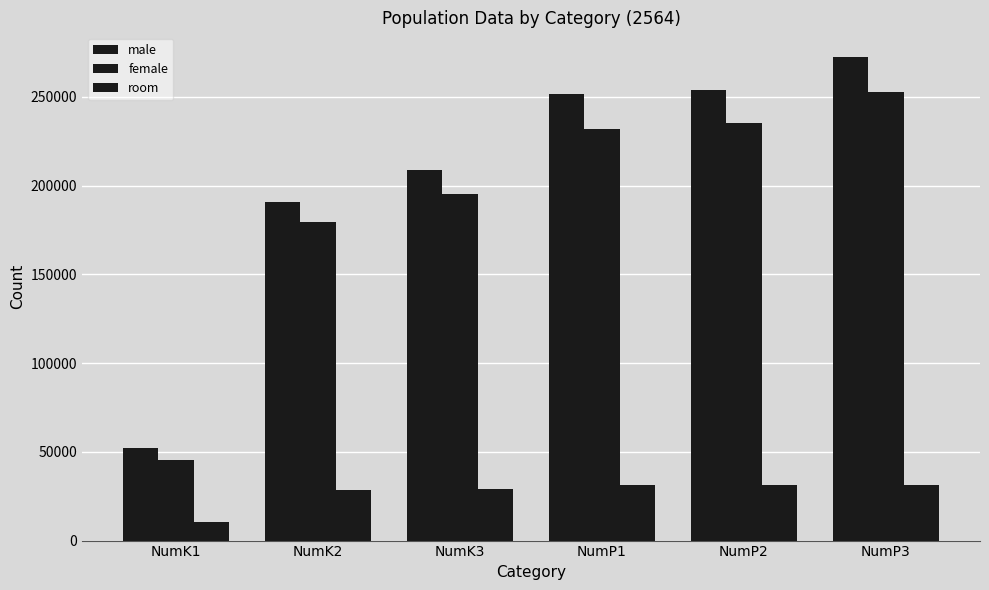

Is it true that female equals 333413 at NumP2?

False